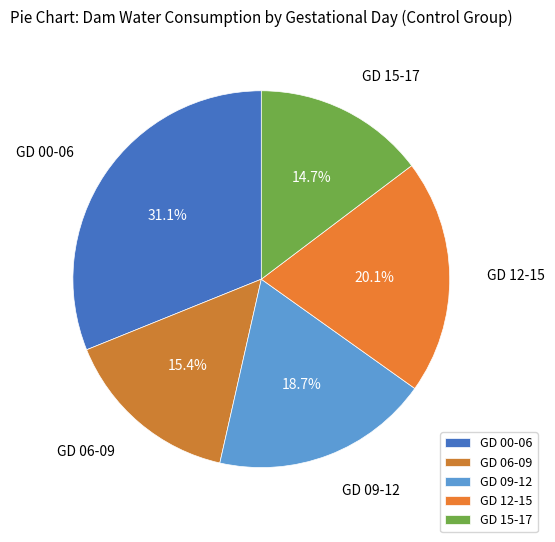

Which category has the smallest portion of the pie?

GD 15-17